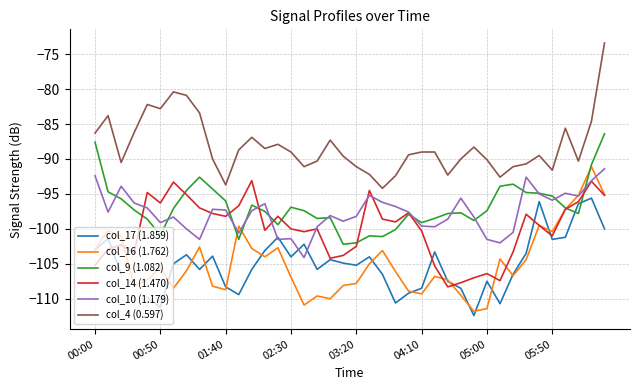

Which series has the widest spread of values?

col_4 (0.597)